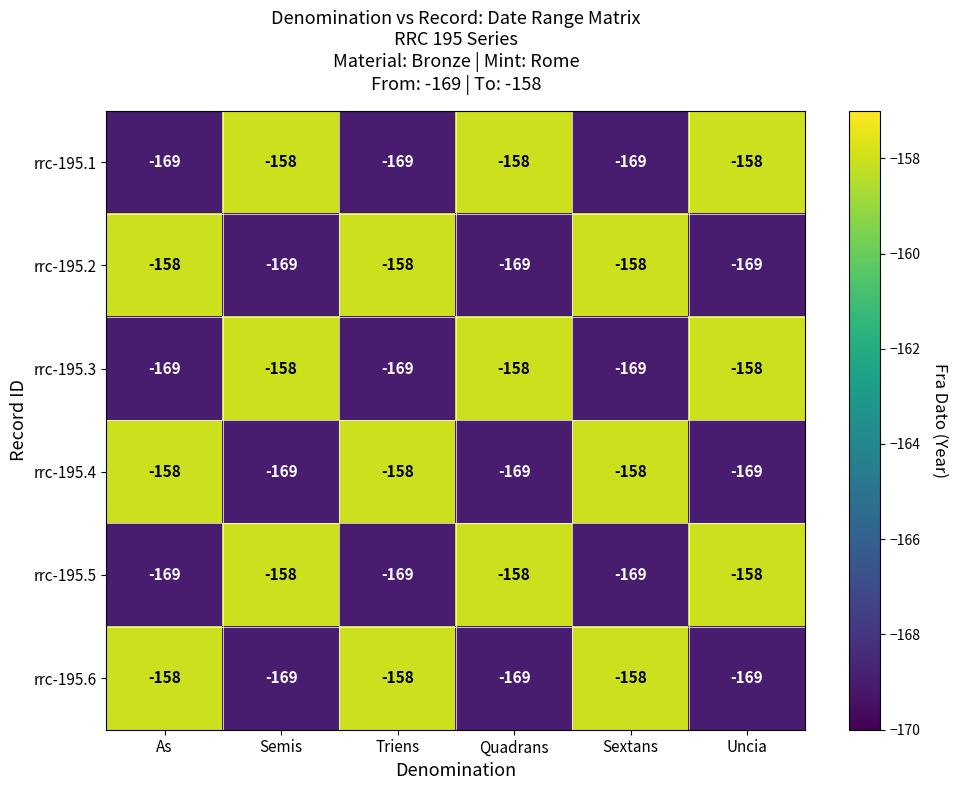

Count the rrc-195.5 values in the range -169 to -158.

6